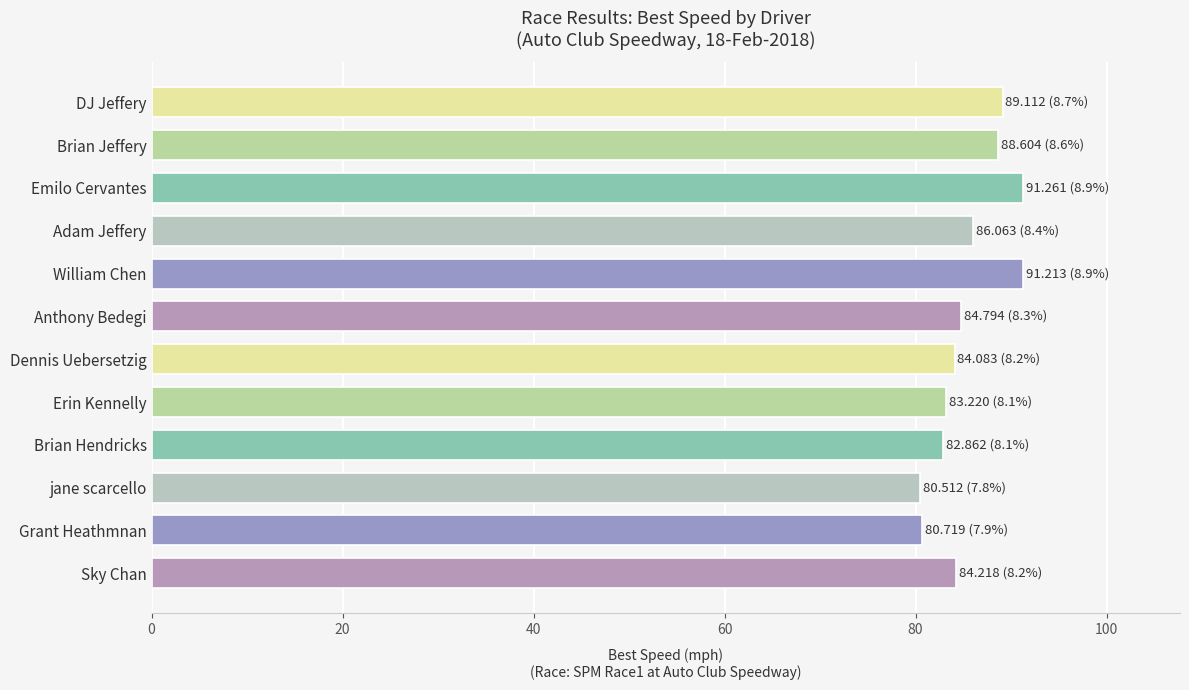

What is the label of the 6th bar from the bottom?

Dennis Uebersetzig